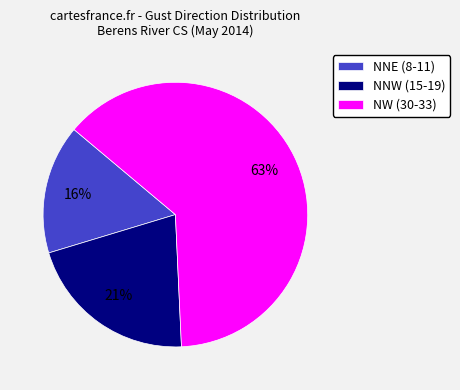

True or false: NNW (15-19) accounts for 12% of the total.

False